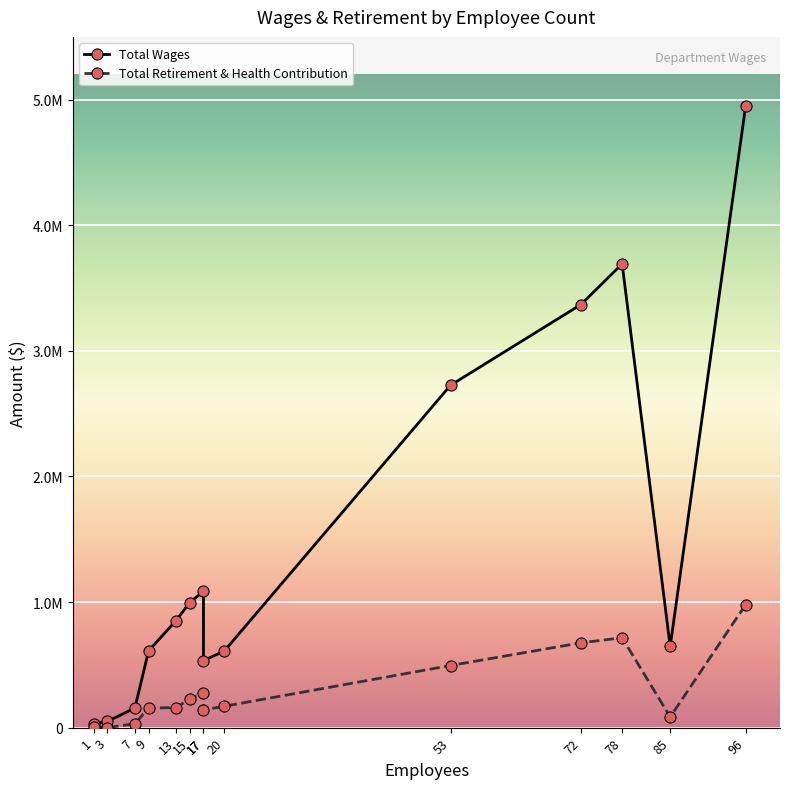

Which has a higher value, 3 or 9?

9